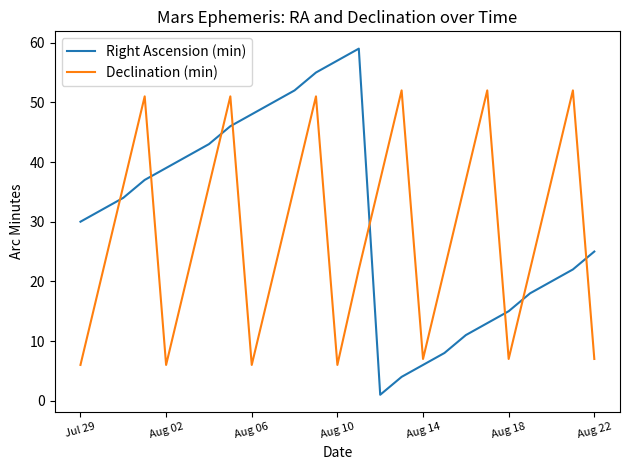

What is the average value of the Declination (min) series?

28